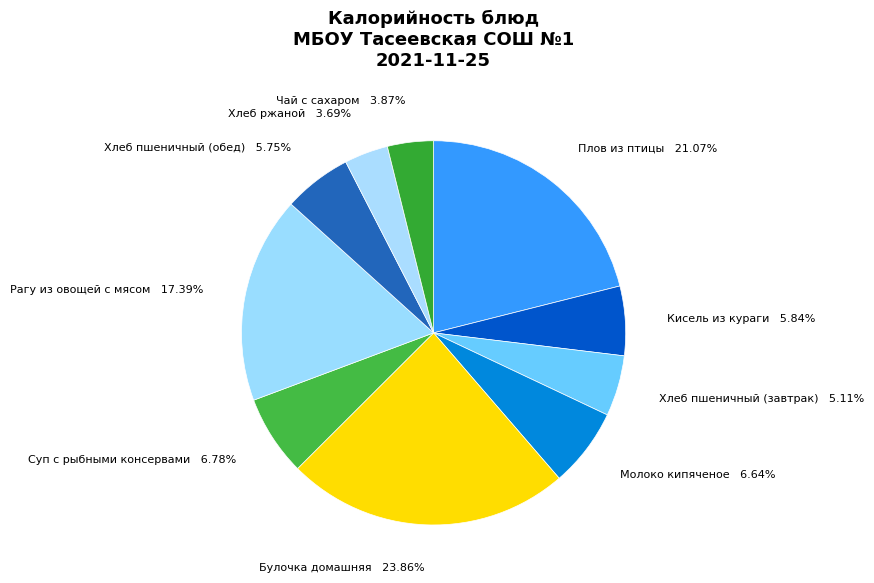

Approximately how many times larger is the value at Рагу из овощей с мясом 17.39% compared to Плов из птицы 21.07%?

0.8